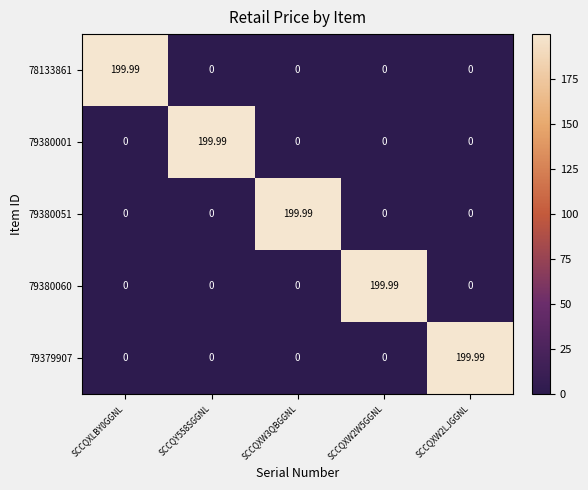

How many categories are shown in the chart?

5